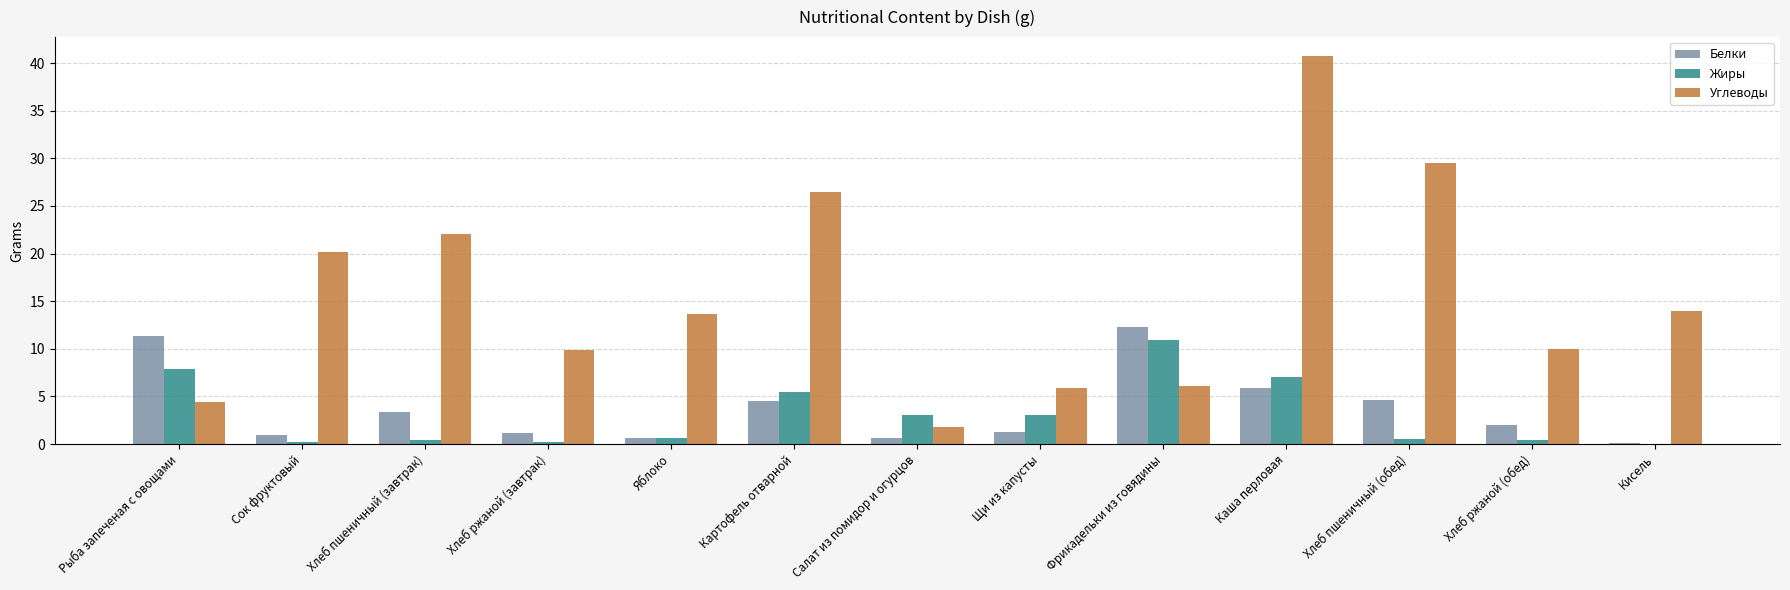

What is the highest value of the Жиры series?

10.9